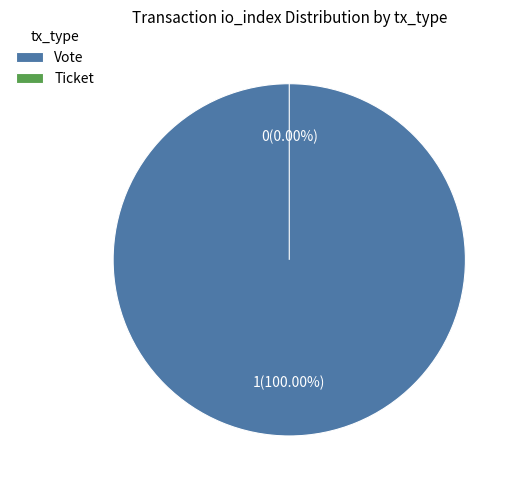

To the nearest percent, what is the difference between the largest and smallest slice percentages?

100%